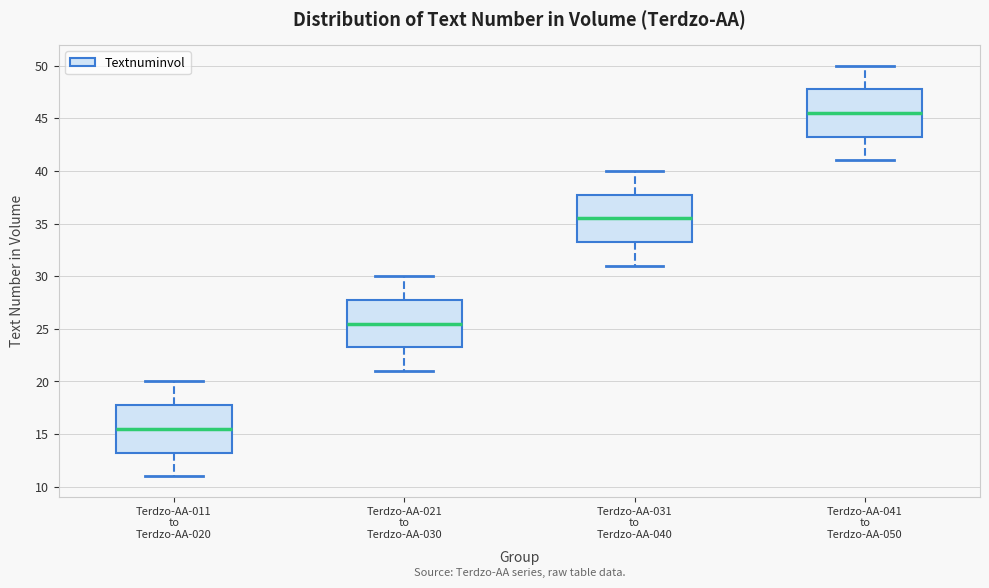

Where does the lower whisker of the box for Terdzo-AA-031 to Terdzo-AA-040 end on the y-axis? The values are not printed on the chart, so give them approximately, as read against the axis.

31.0